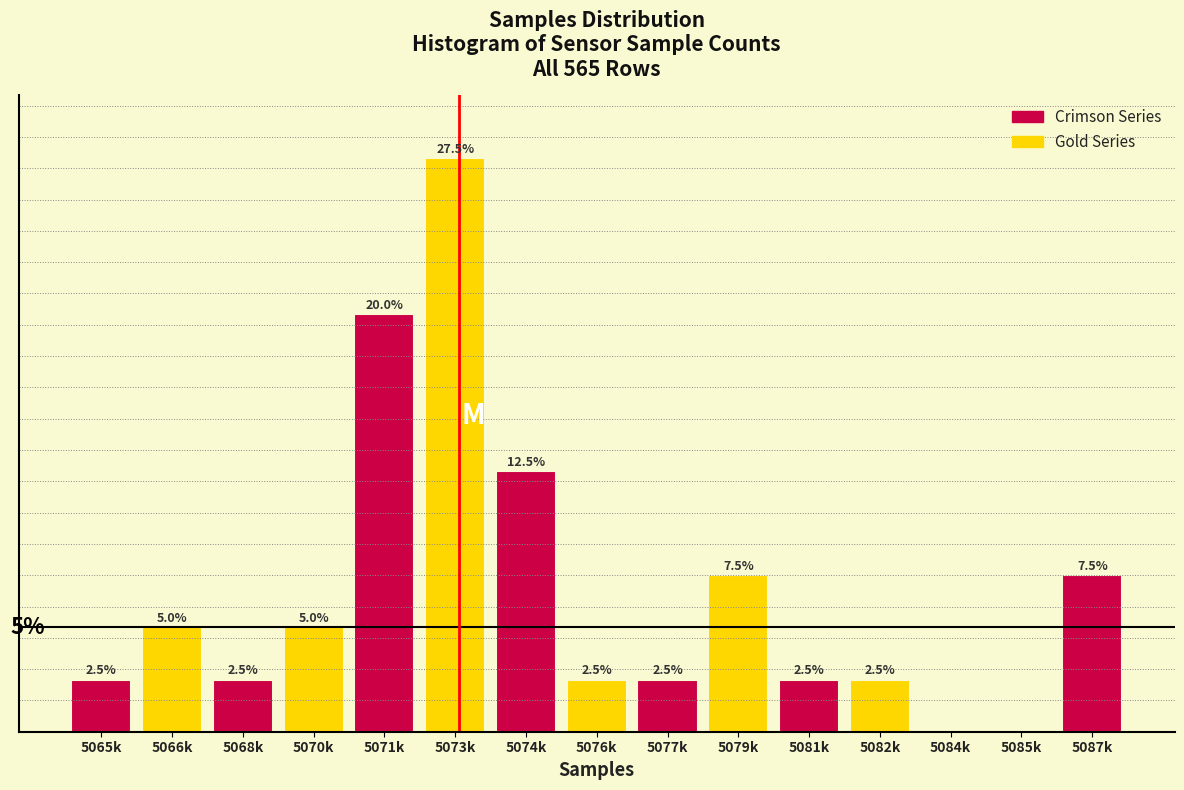

Where is the data nearest to the value 13?

5074k